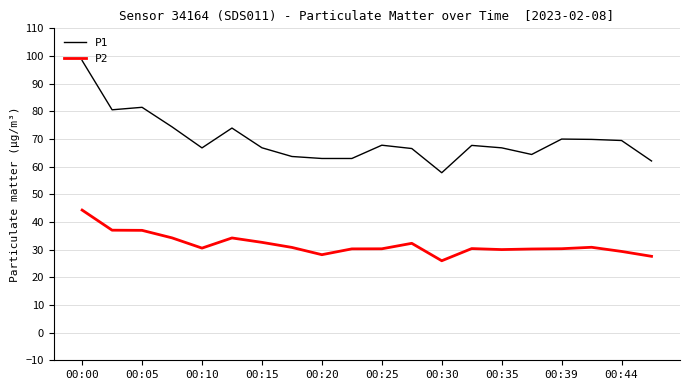

At how many categories does at least one series exceed 33?

20